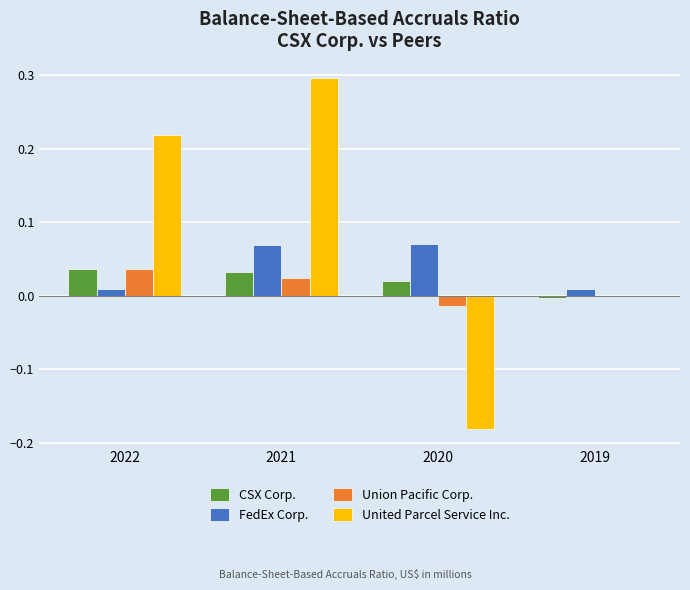

At which label does Union Pacific Corp. reach its peak?

2022